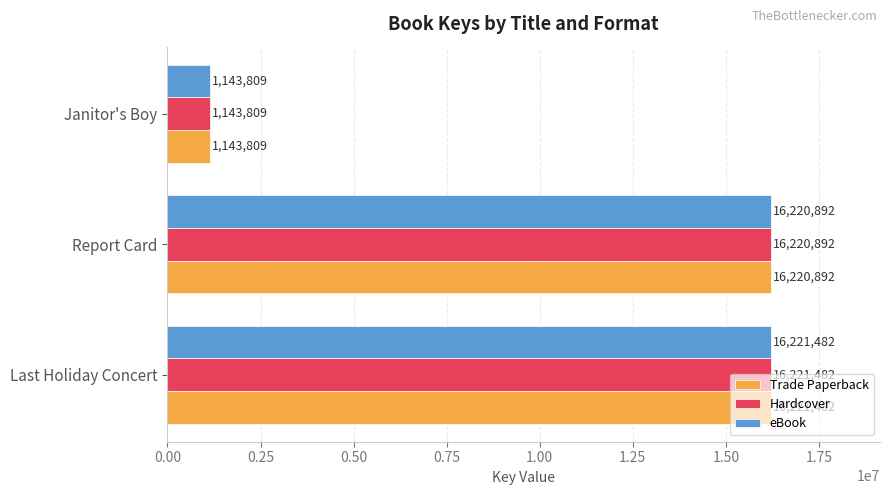

At which label is eBook closest to 8682645?

Report Card